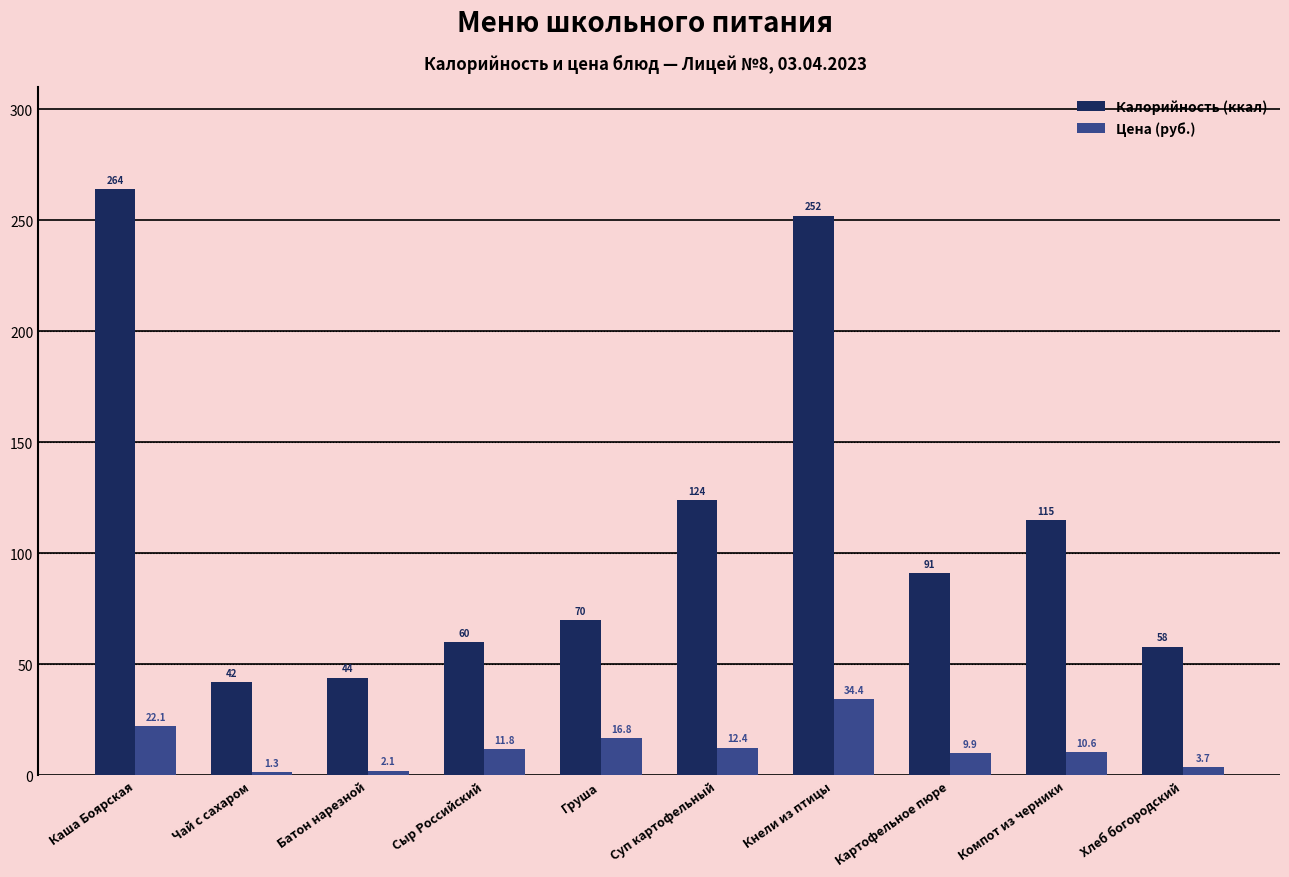

What is the value of the Цена (руб.) bar at the 5th from the left?

16.8